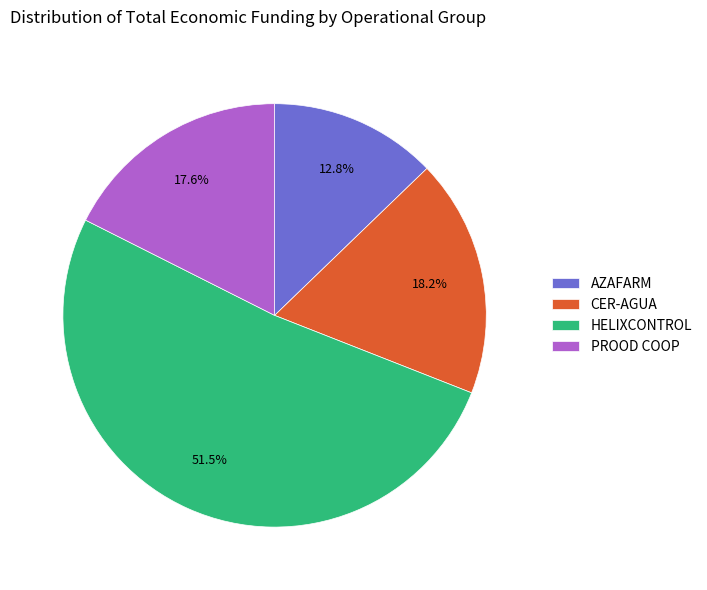

Rank the categories by value from highest to lowest.

HELIXCONTROL, CER-AGUA, PROOD COOP, AZAFARM